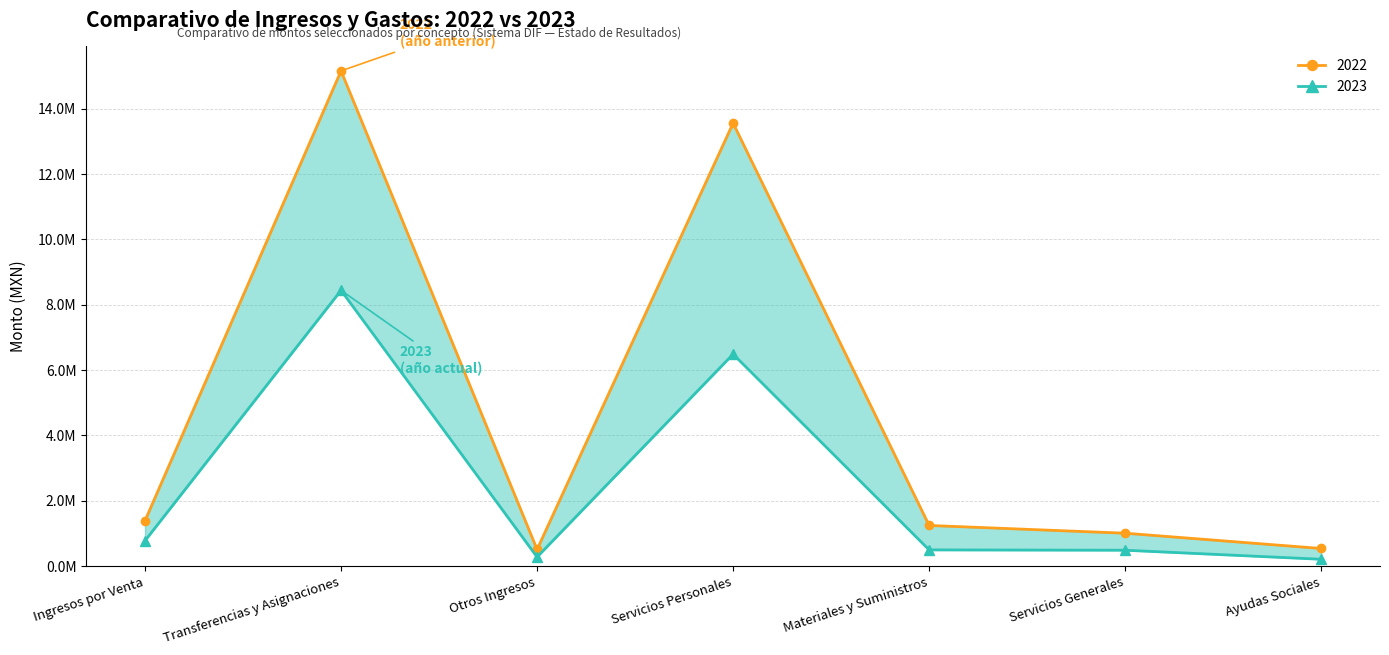

How many data points in 2022 are above 1244698?

4